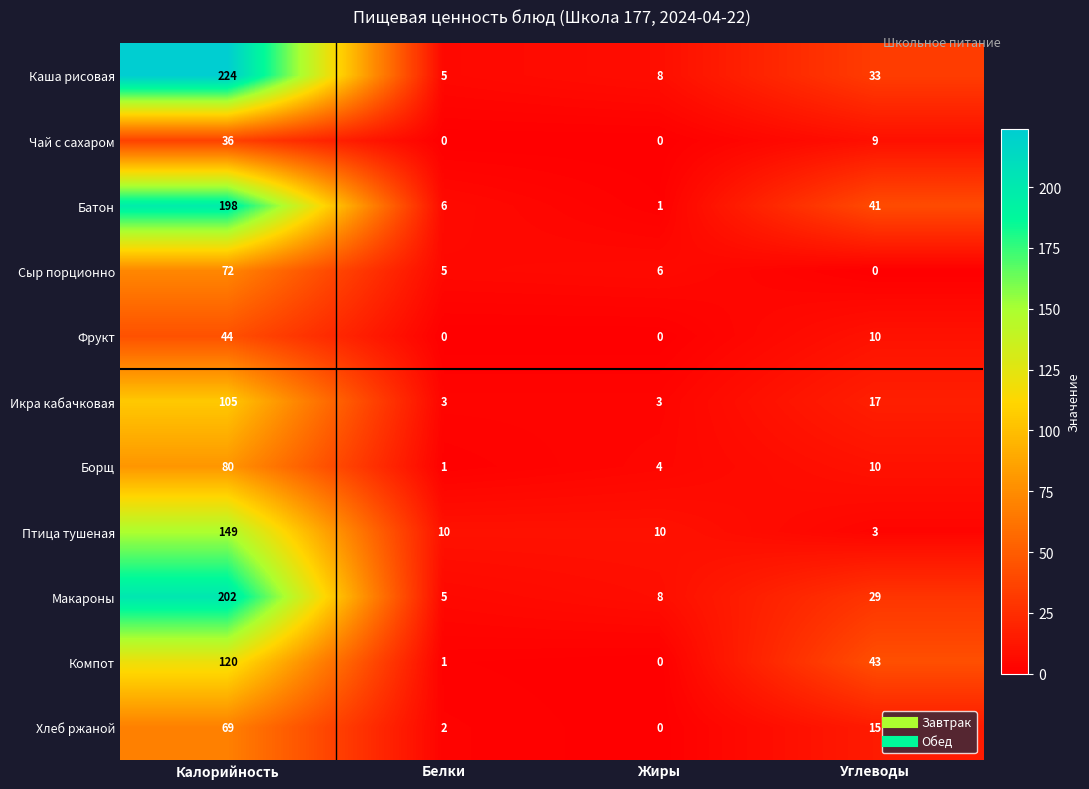

What is the total value across all series at Белки?

38